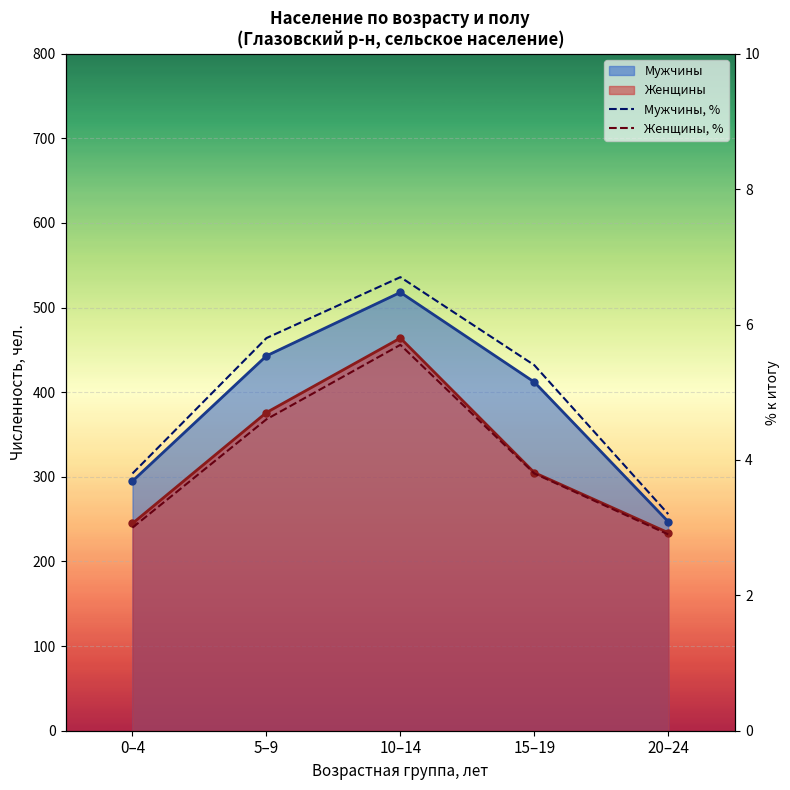

Where does the Мужчины, % series first go above 5?

5–9